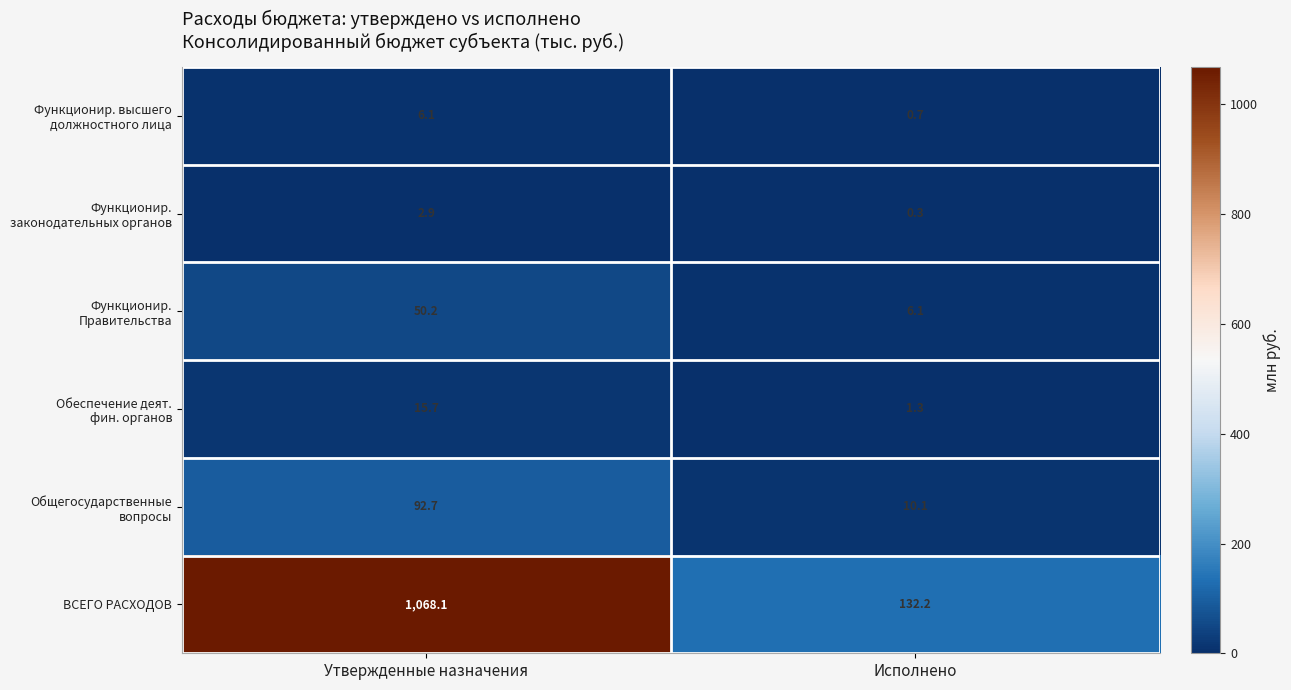

What is the greatest value displayed?

1068.1